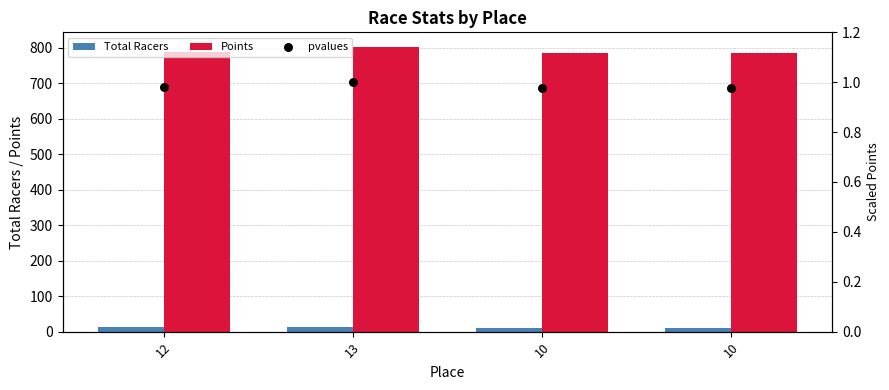

Which series contains the lowest Y value?

pvalues